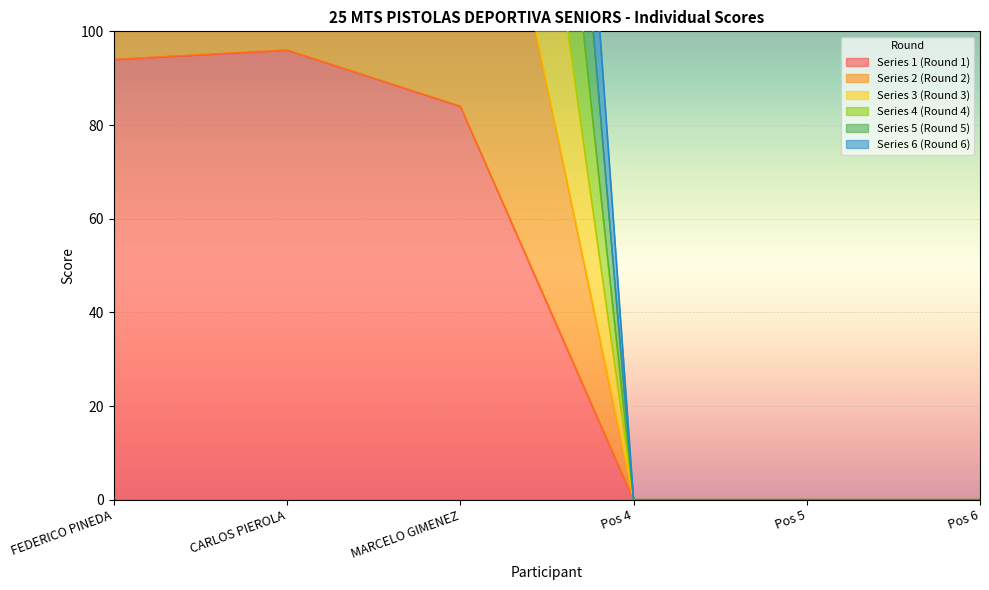

What is the average value of the Series 2 (Round 2) series?

267